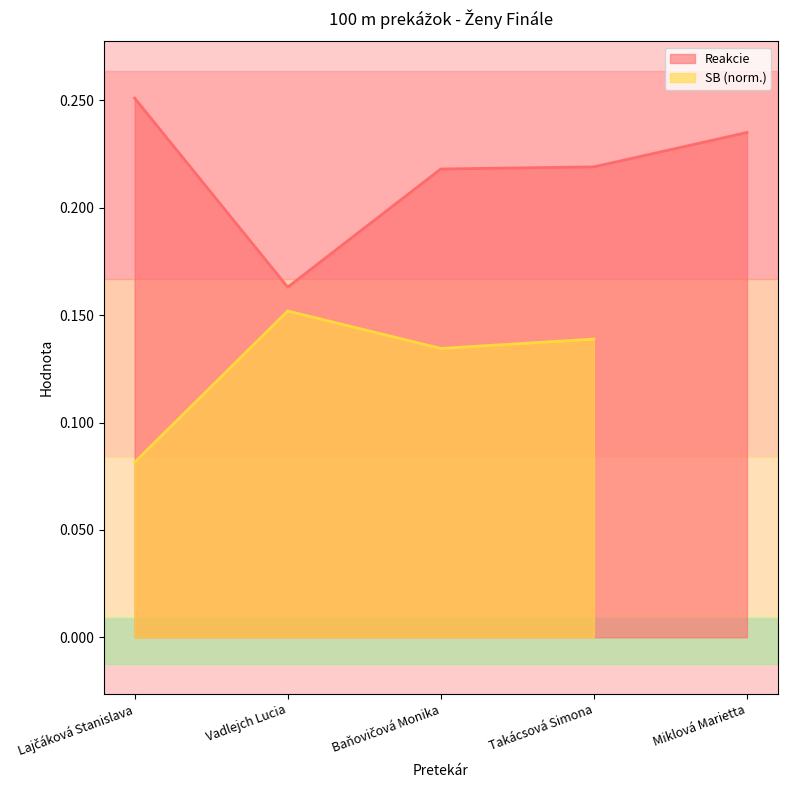

Reading right to left, what are all the values shown in this chart?

0.2	0.2	0.2	0.2	0.3